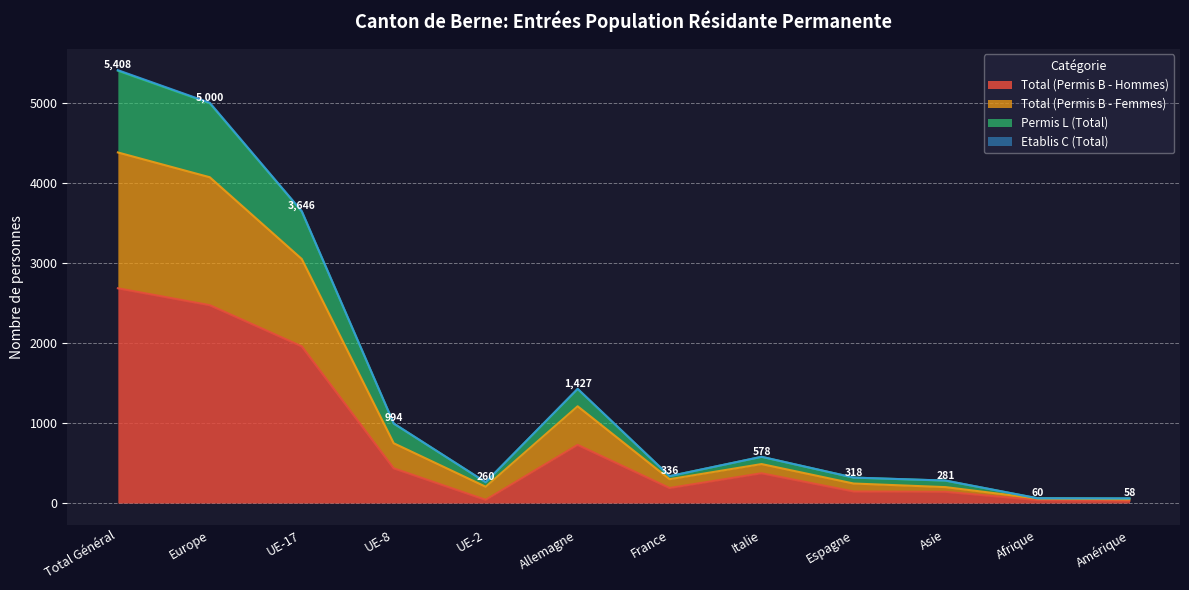

Which category has the highest value in the Total (Permis B - Hommes) series?

Total Général